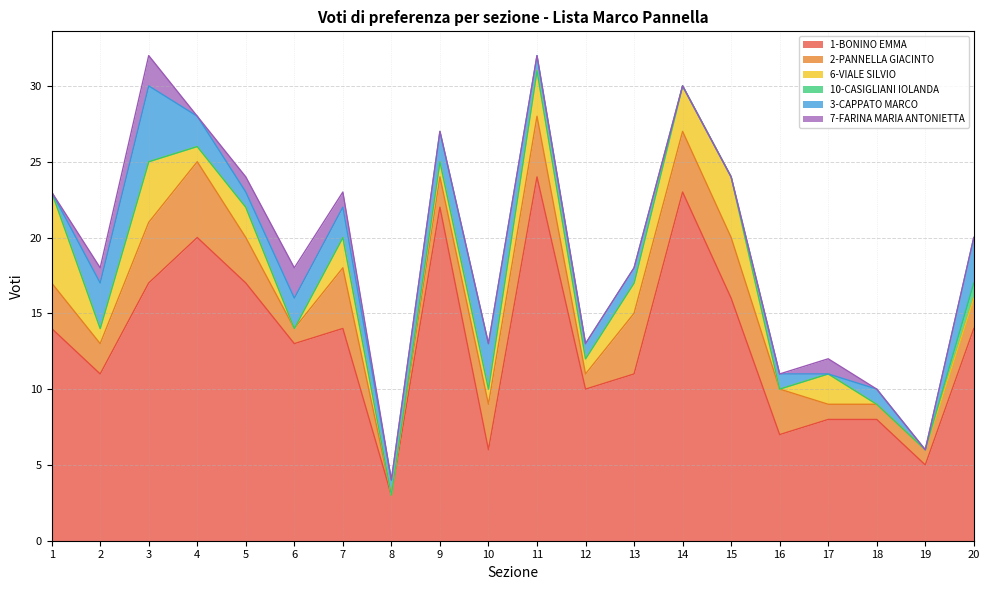

How many series are shown in this chart?

6